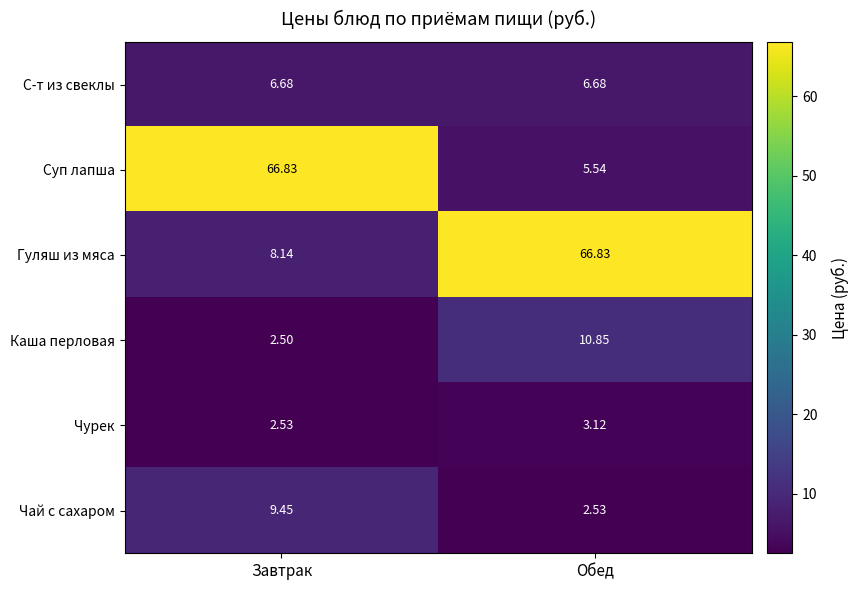

At which label does Суп лапша reach its minimum?

Обед